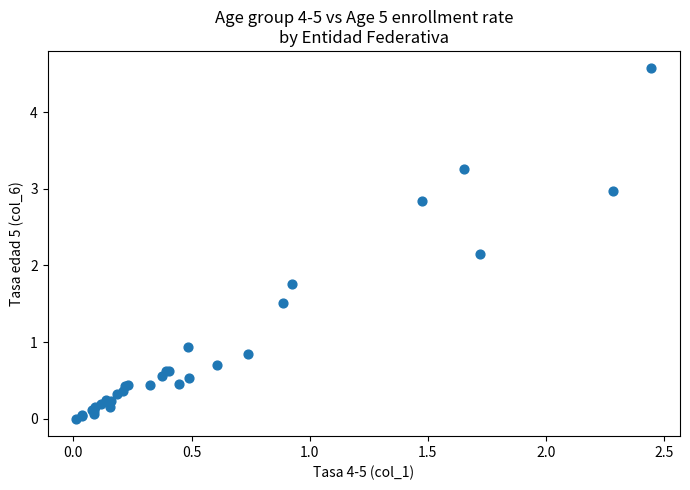

What Y value in the scatter plot is closest to 2?

2.2